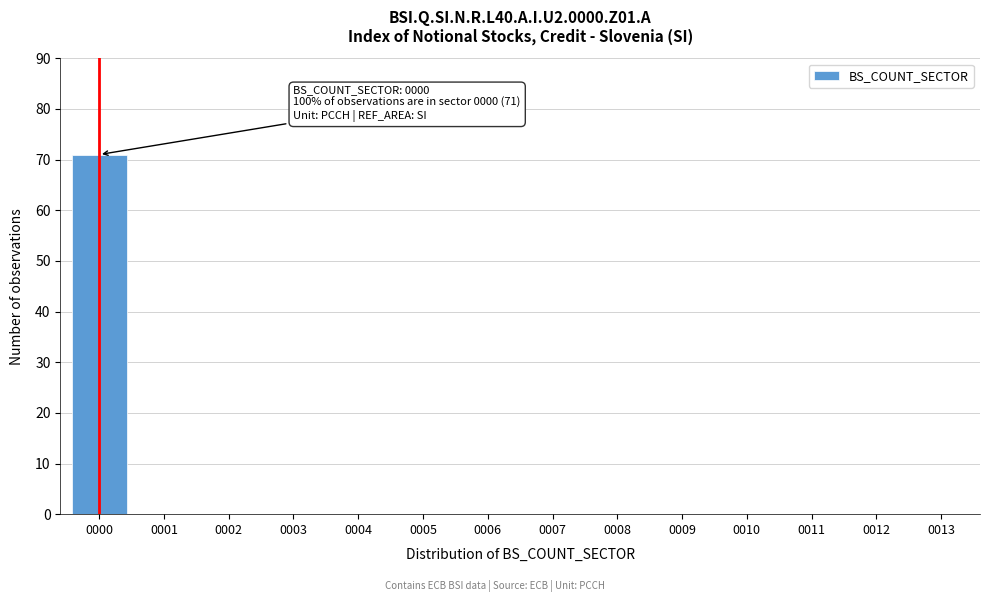

Reading right to left, transcribe all the data shown in this chart.

0013=0	0012=0	0011=0	0010=0	0009=0	0008=0	0007=0	0006=0	0005=0	0004=0	0003=0	0002=0	0001=0	0000=71